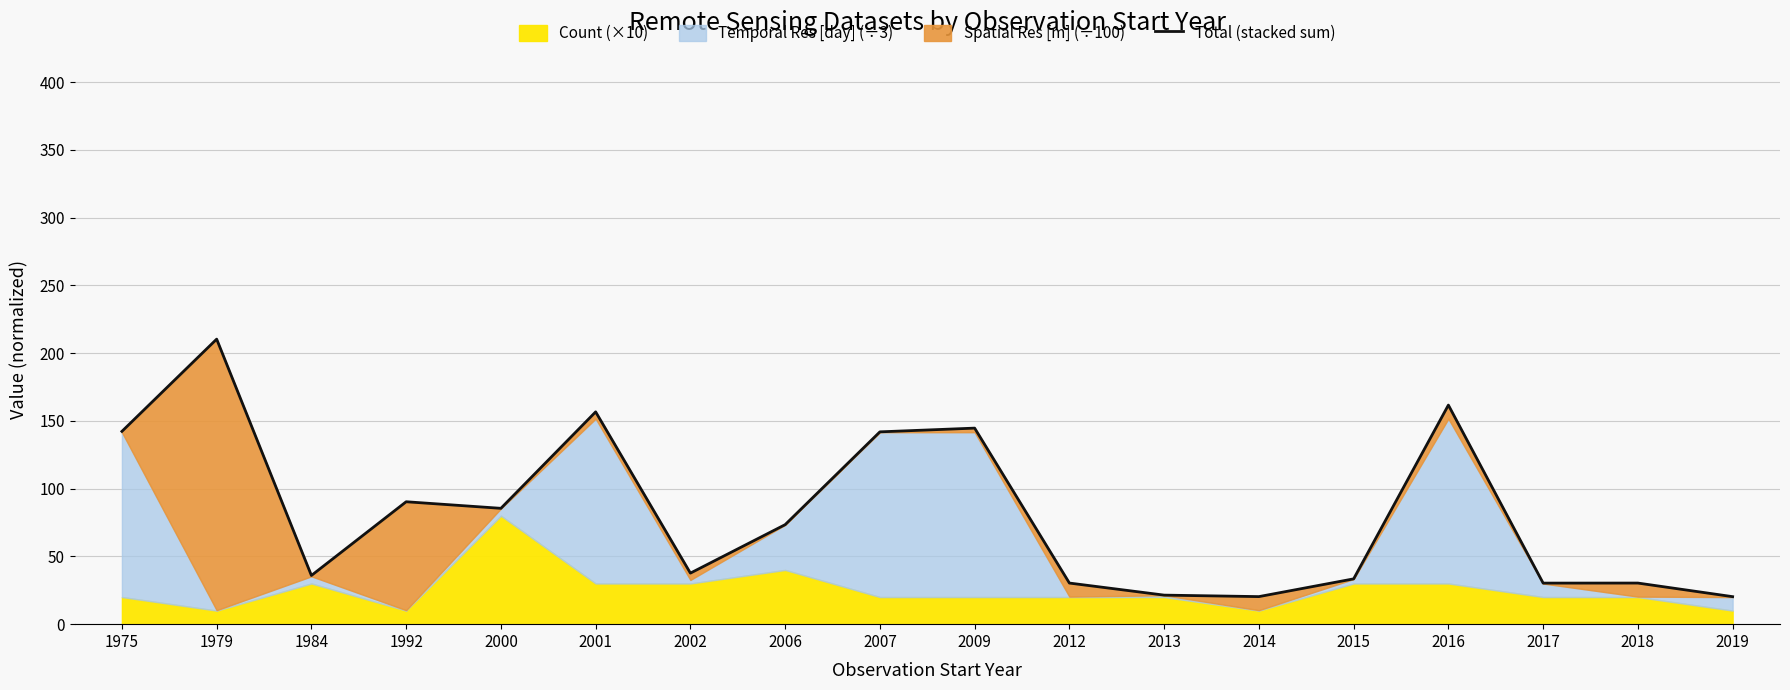

How many interior local peaks (higher than both neighbors) does the data have?

6